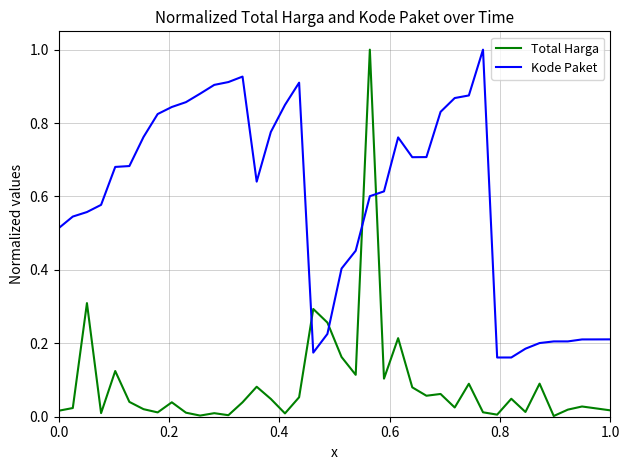

List the series in order of their overall mean, highest first.

Kode Paket, Total Harga